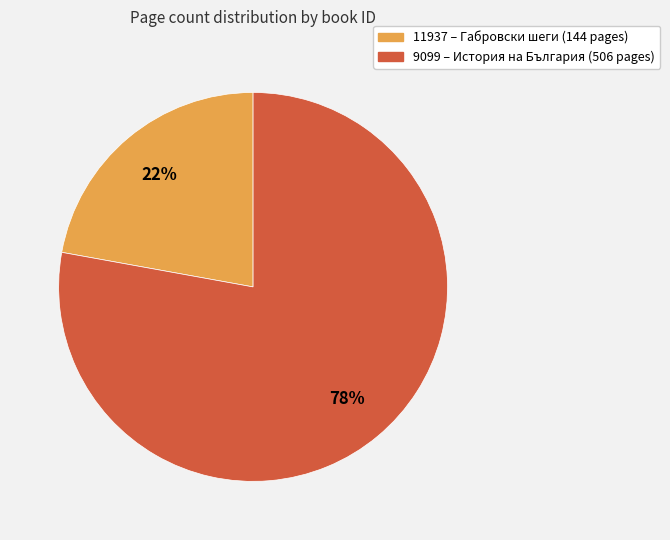

To the nearest percent, what is the average slice percentage?

50%